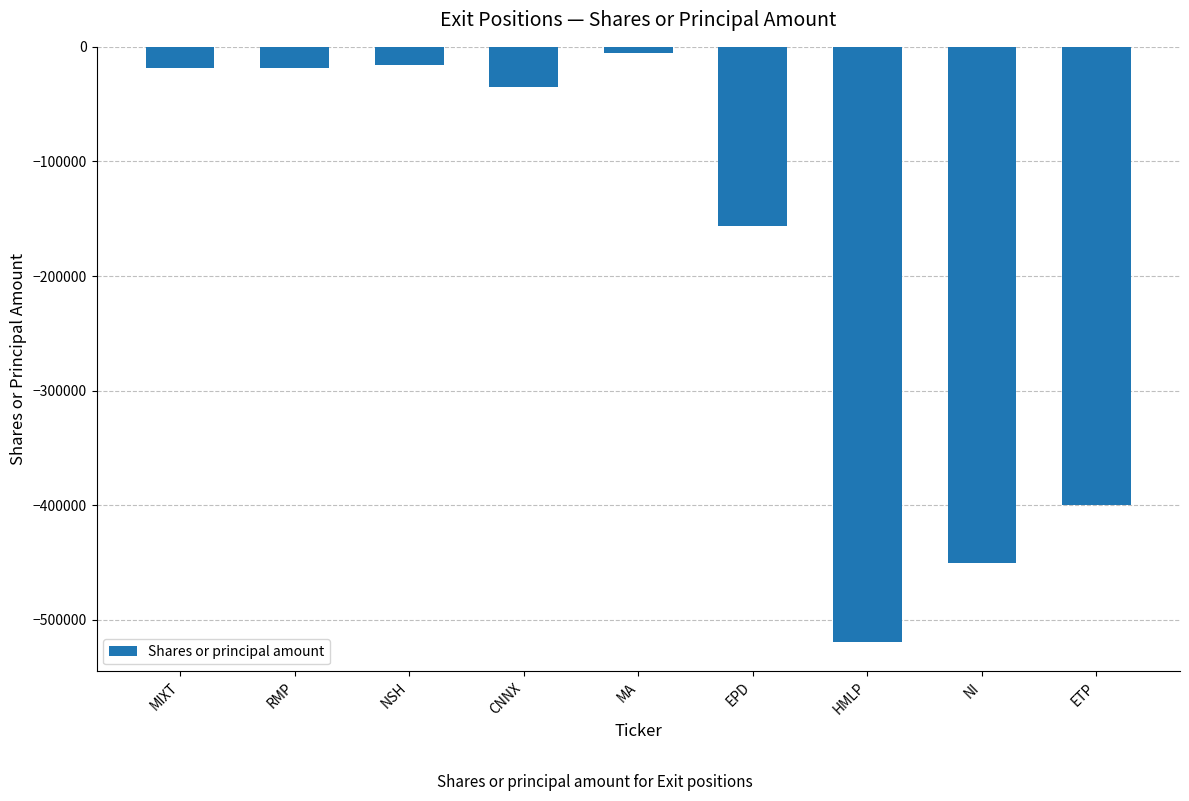

What is the maximum value shown in the chart?

-5107